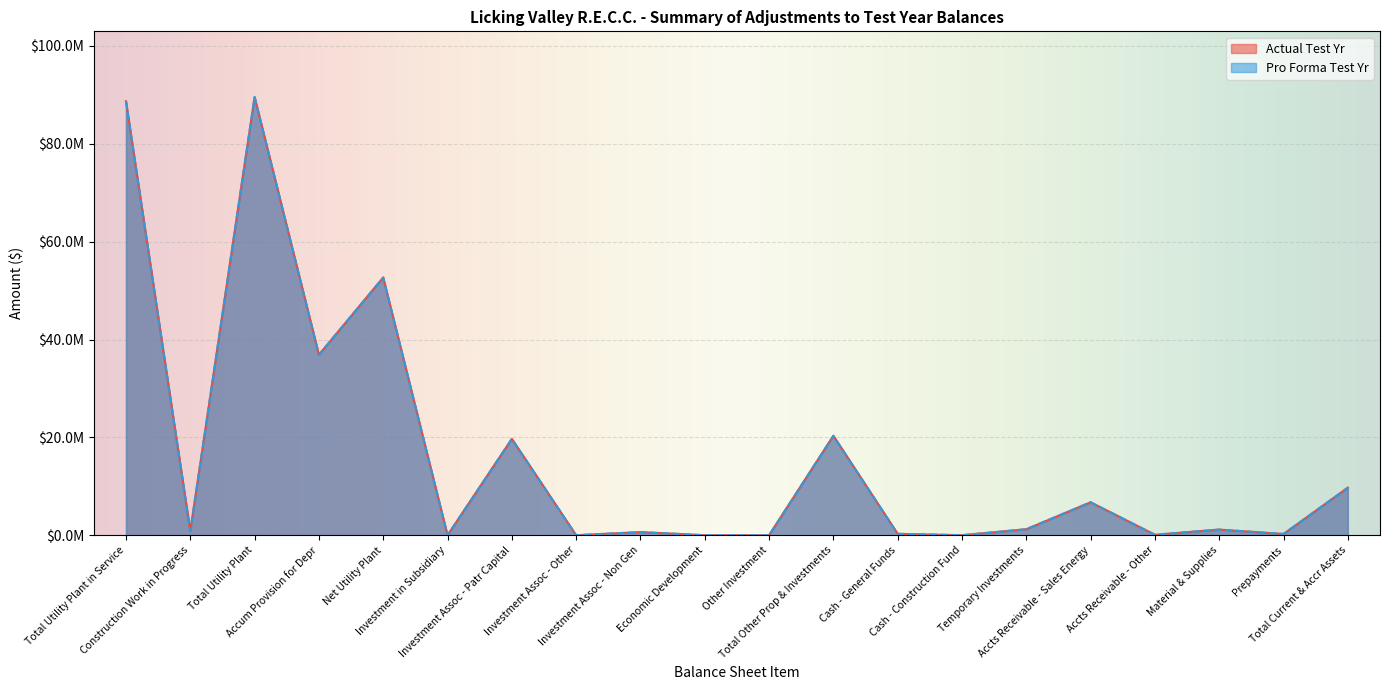

The Pro Forma Test Yr series shows 1221923 at Temporary Investments. True or false?

True